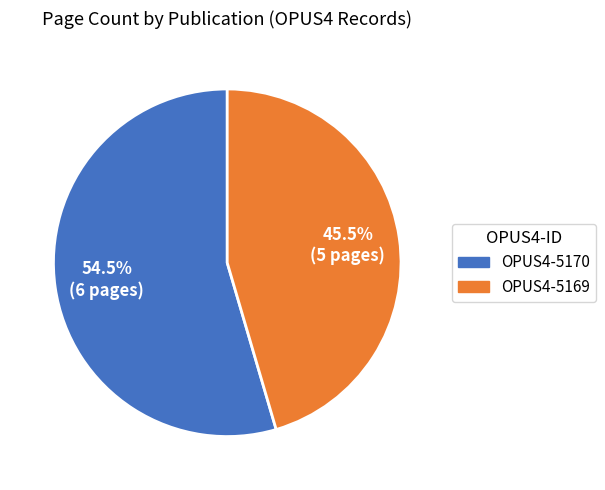

Combined, do OPUS4-5169 and OPUS4-5170 account for over 50%?

Yes